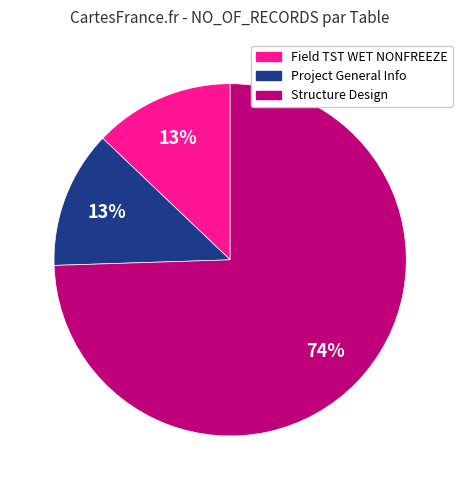

Combined, do Project General Info and Field TST WET NONFREEZE account for over 50%?

No